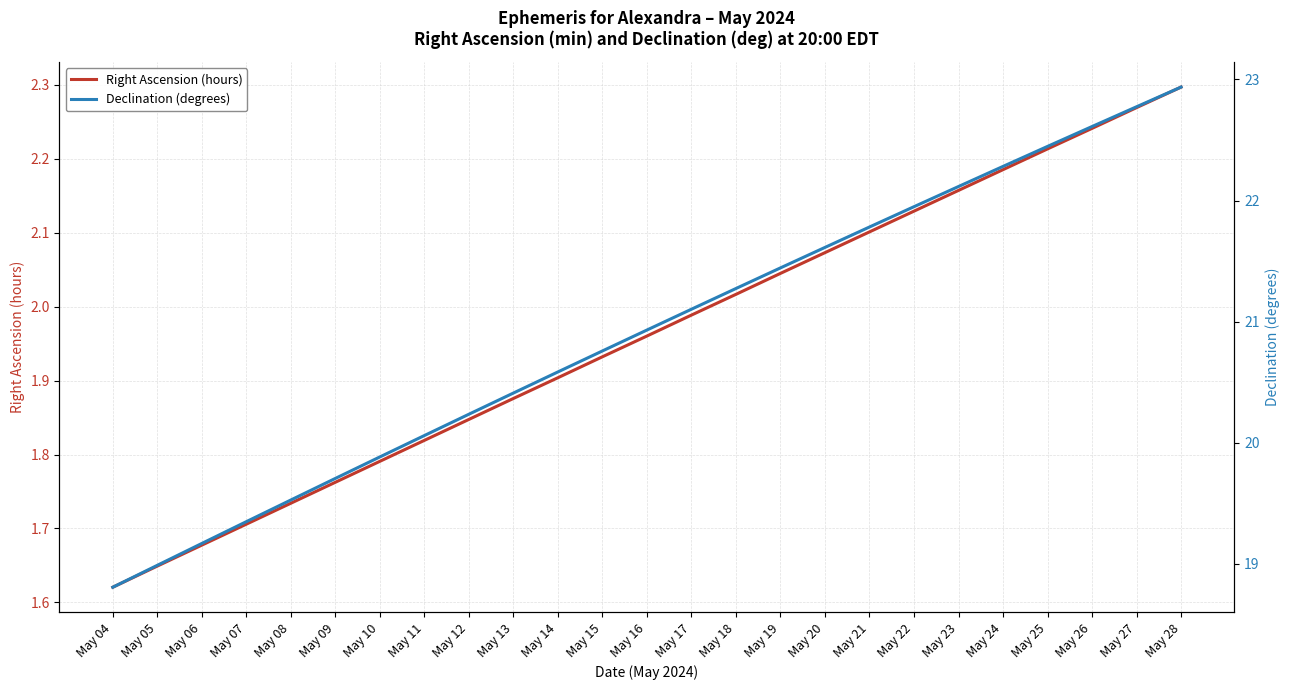

The Declination (degrees) series shows 6.8 at May 16. True or false?

False